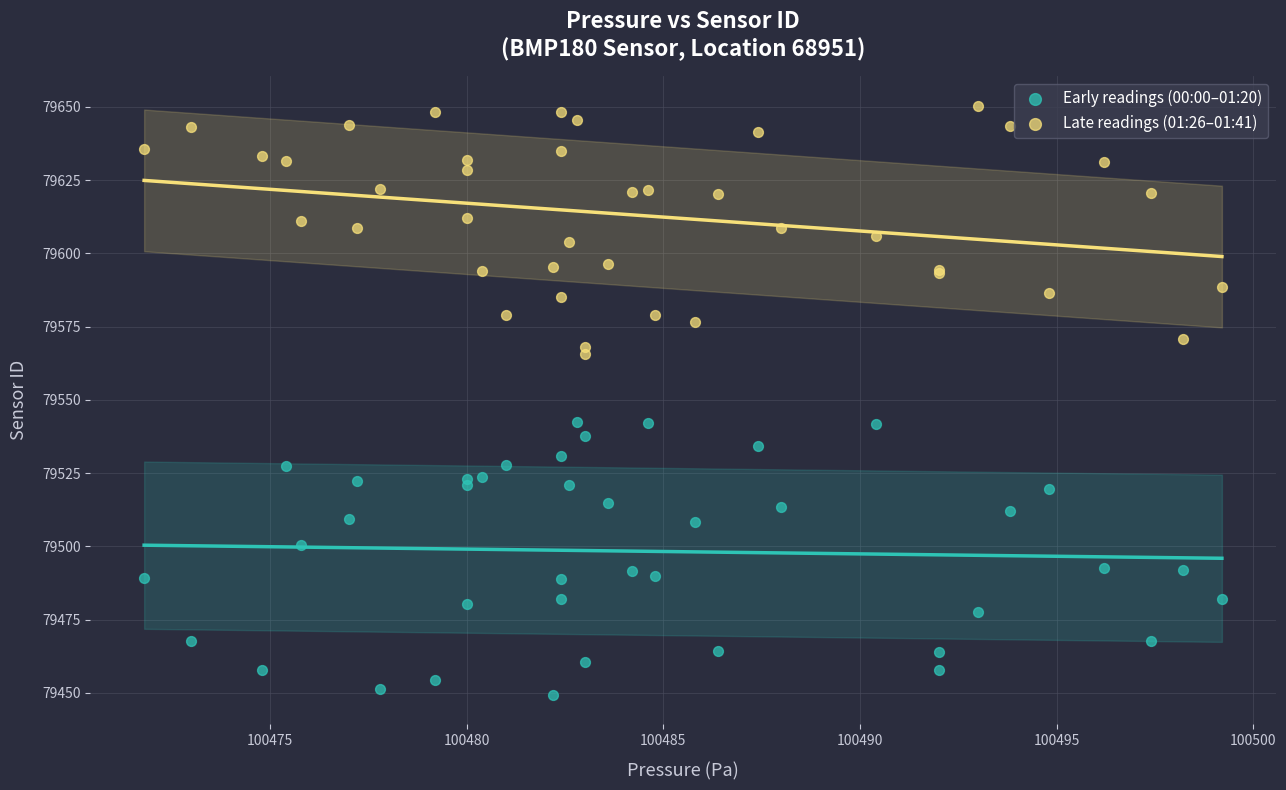

Which series reaches the minimum Y coordinate?

Early readings (00:00–01:20)